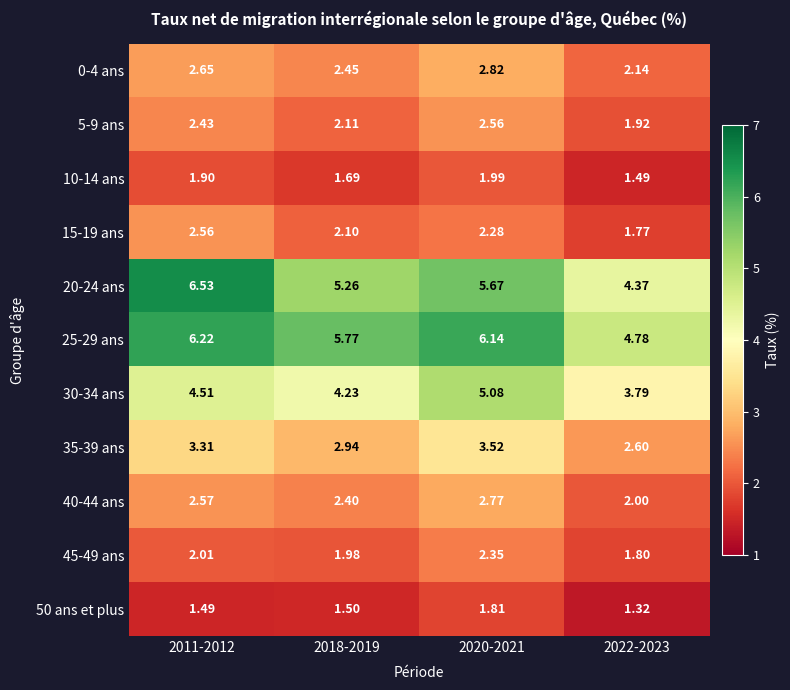

Is the value of 5-9 ans at 2020-2021 greater than the value of 0-4 ans at 2020-2021?

No